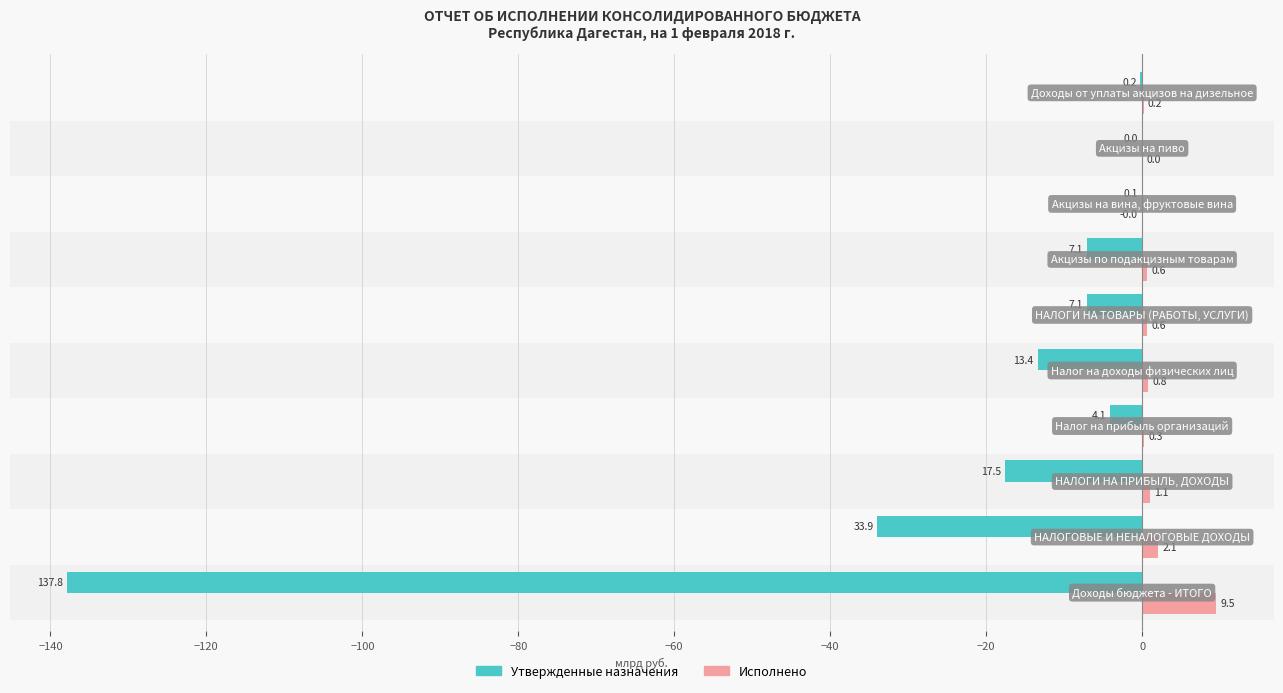

What is the greatest value displayed?

9.5